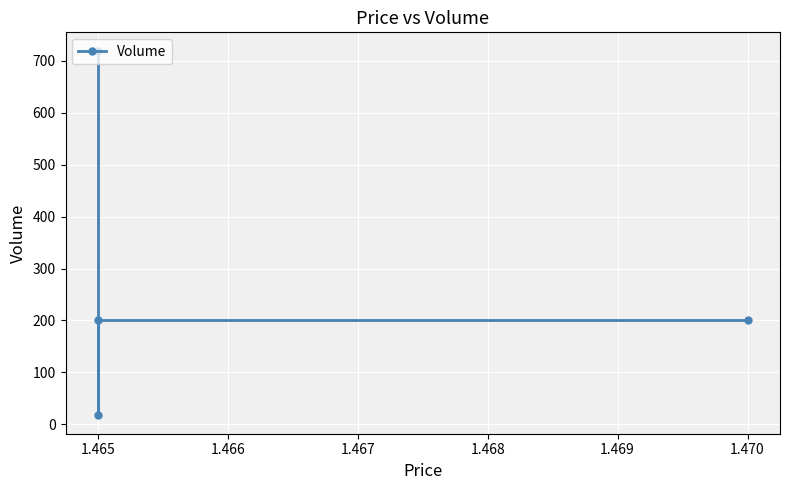

What is the sum of all values?

1137